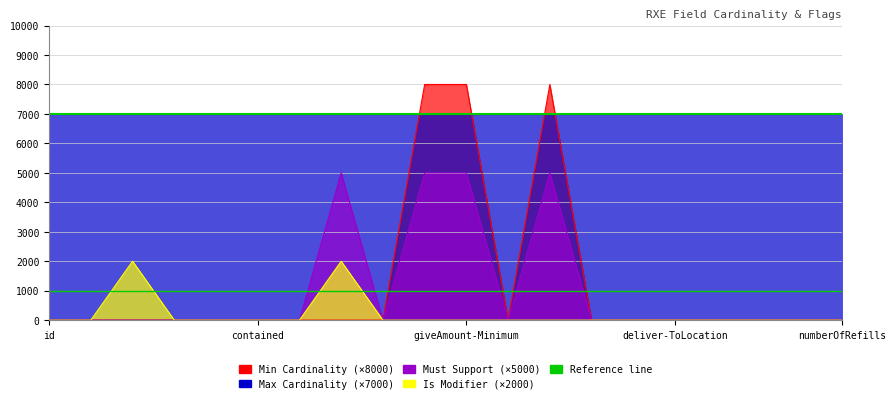

What is the average value of the Min Cardinality series?

1200